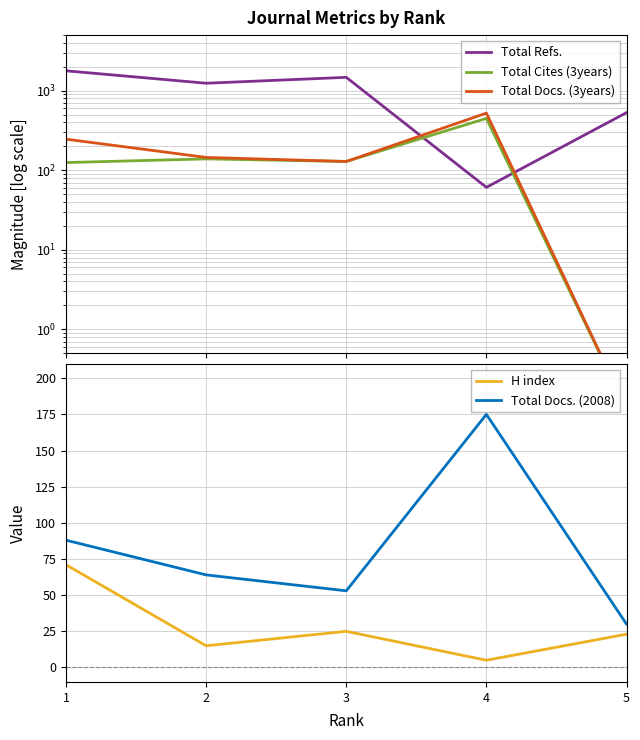

Is the value of Total Refs. at 3 greater than the value of Total Docs. (2008) at 5?

Yes